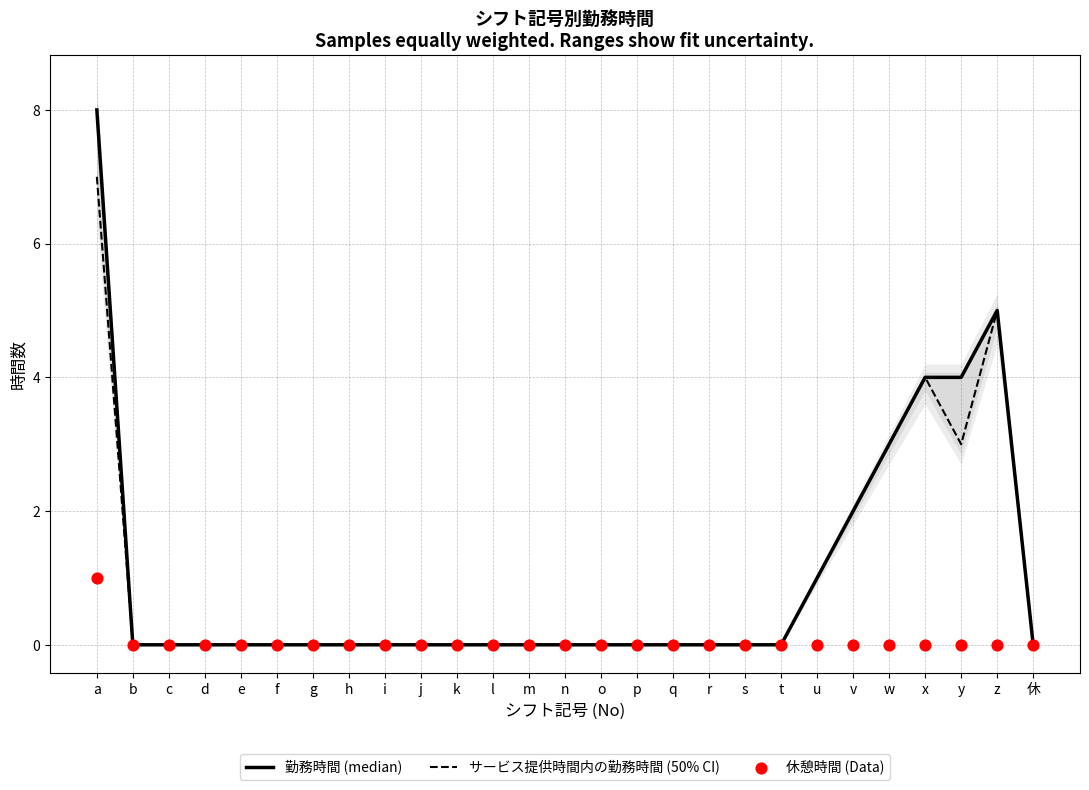

At which category is the sum across all series the highest?

a